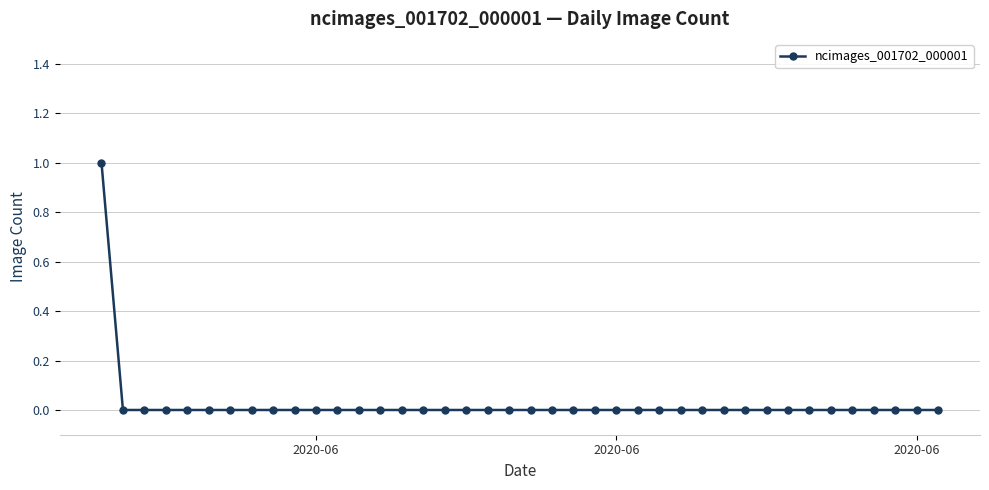

What is the greatest value displayed?

1